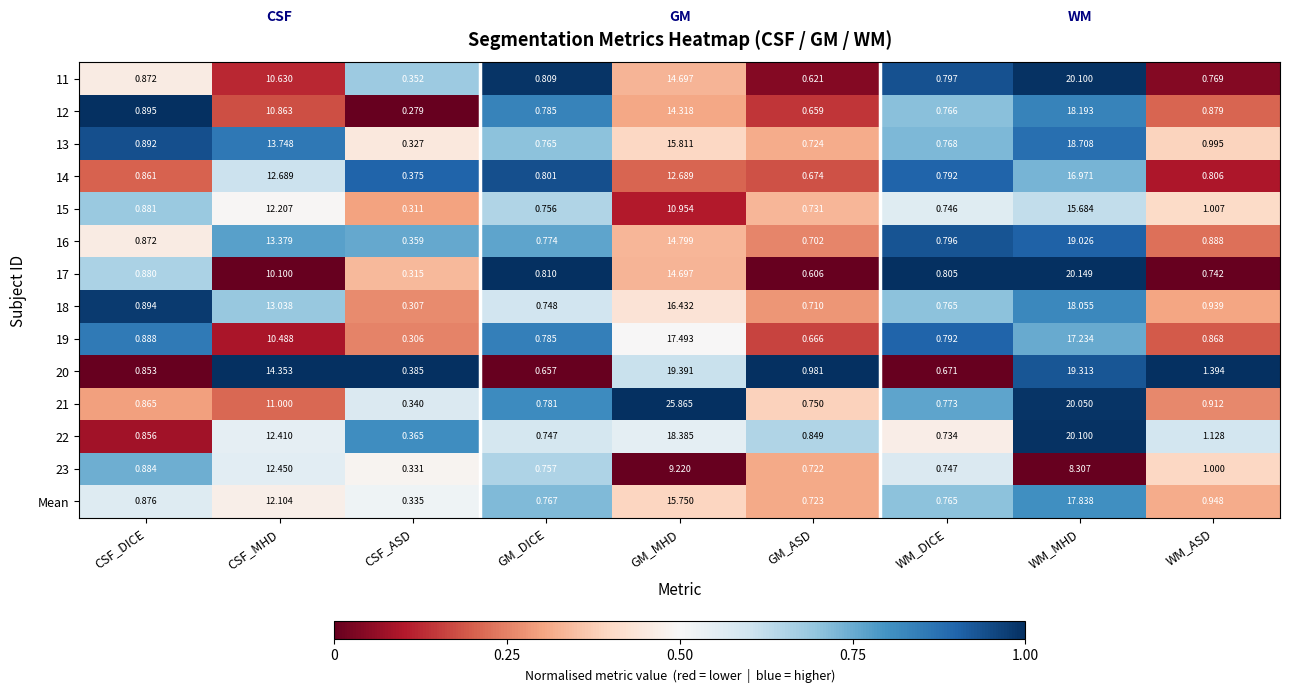

Which category has the highest value in the 18 series?

WM_MHD